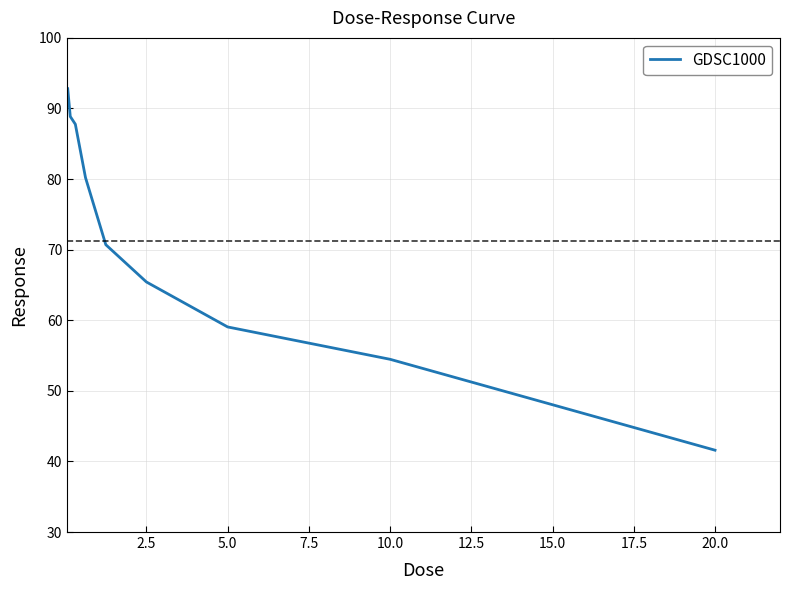

What is the average value?

71.2